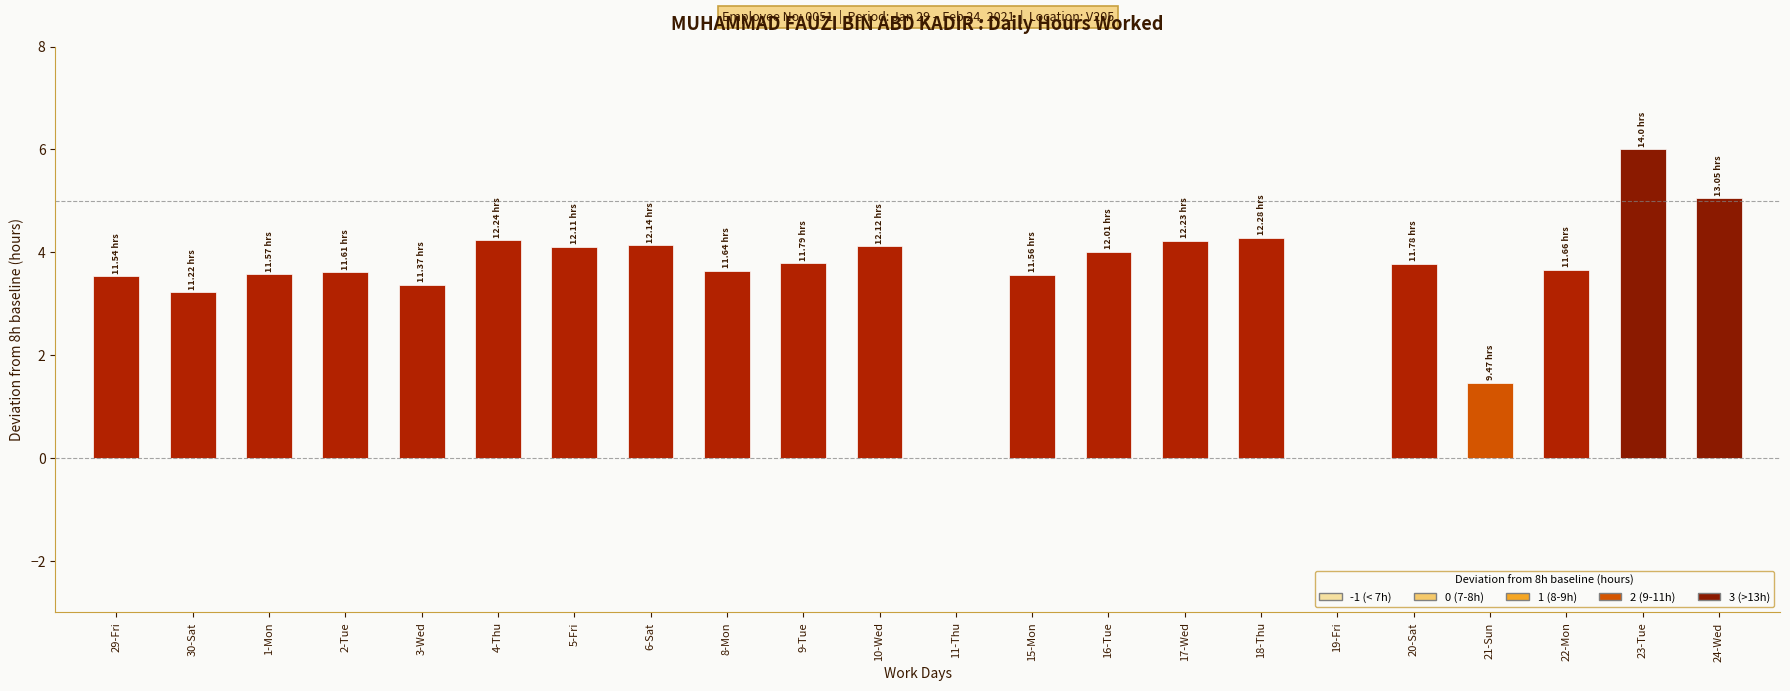

At which category does the chart reach its peak across all series?

23-Tue